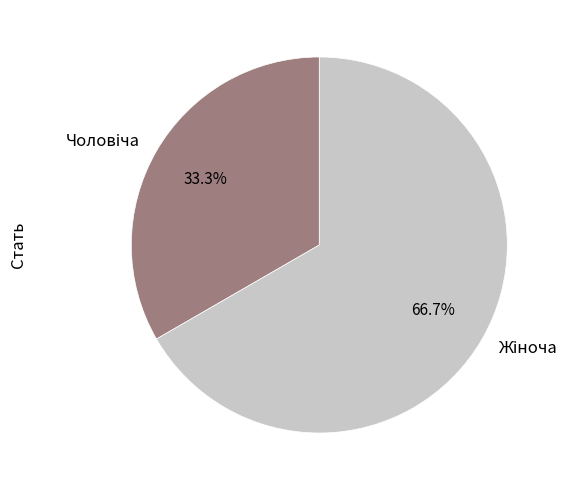

Is there any slice that represents more than half of the pie?

Yes